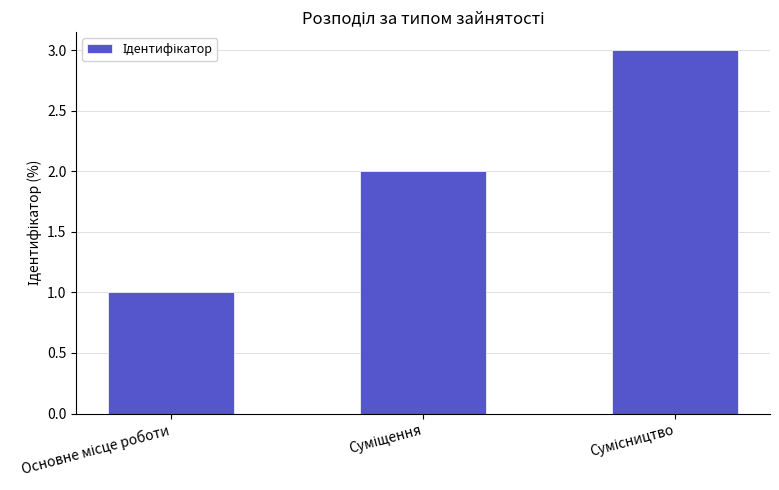

What is the minimum value shown in the chart?

1